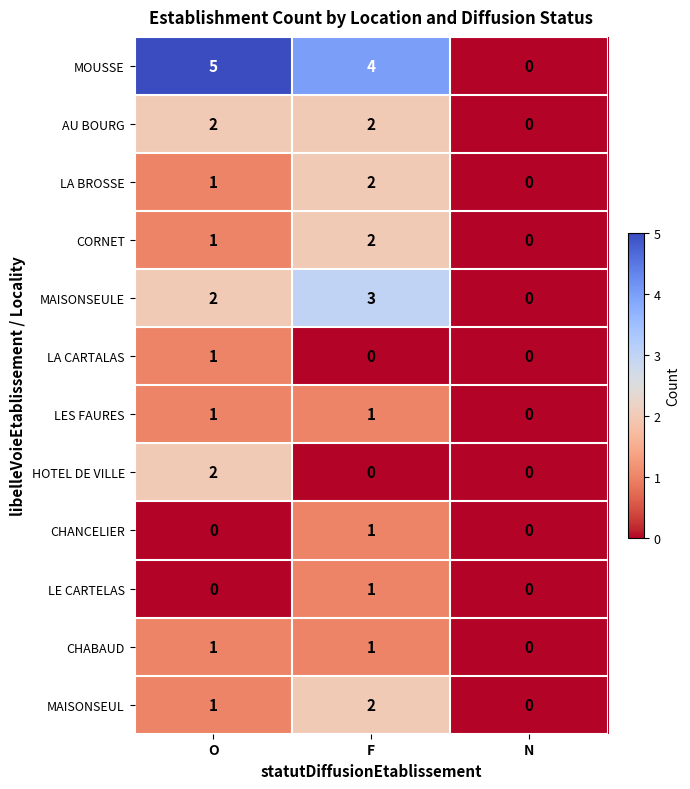

How many CHABAUD values are between 0 and 1?

3